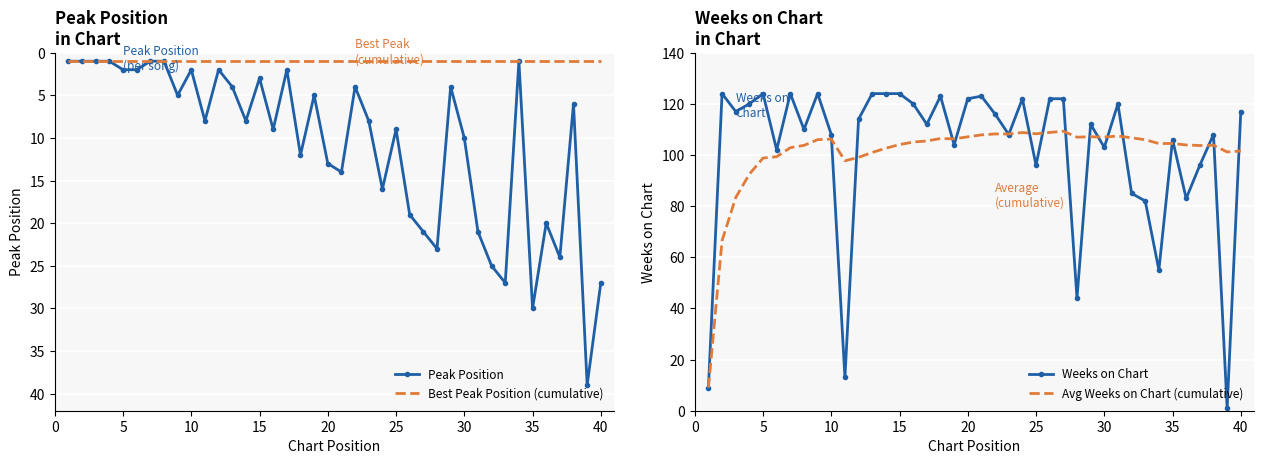

Reading right to left, what are all the values shown in this chart?

Peak Position: 27.0	39.0	6.0	24.0	20.0	30.0	1.0	27.0	25.0	21.0	10.0	4.0	23.0	21.0	19.0	9.0	16.0	8.0	4.0	14.0	13.0	5.0	12.0	2.0	9.0	3.0	8.0	4.0	2.0	8.0	2.0	5.0	1.0	1.0	2.0	2.0	1.0	1.0	1.0	1.0
Best Peak Position (cumulative): 1.0	1.0	1.0	1.0	1.0	1.0	1.0	1.0	1.0	1.0	1.0	1.0	1.0	1.0	1.0	1.0	1.0	1.0	1.0	1.0	1.0	1.0	1.0	1.0	1.0	1.0	1.0	1.0	1.0	1.0	1.0	1.0	1.0	1.0	1.0	1.0	1.0	1.0	1.0	1.0
Weeks on Chart: 117.0	1.0	108.0	96.0	83.0	106.0	55.0	82.0	85.0	120.0	103.0	112.0	44.0	122.0	122.0	96.0	122.0	108.0	116.0	123.0	122.0	104.0	123.0	112.0	120.0	124.0	124.0	124.0	114.0	13.0	108.0	124.0	110.0	124.0	102.0	124.0	120.0	117.0	124.0	9.0
Avg Weeks on Chart (cumulative): 101.6	101.2	103.8	103.7	103.9	104.5	104.5	106.0	106.7	107.4	107.0	107.1	107.0	109.3	108.8	108.3	108.8	108.2	108.2	107.9	107.1	106.3	106.4	105.5	105.1	104.1	102.6	101.0	99.1	97.7	106.2	106.0	103.8	102.9	99.3	98.8	92.5	83.3	66.5	9.0